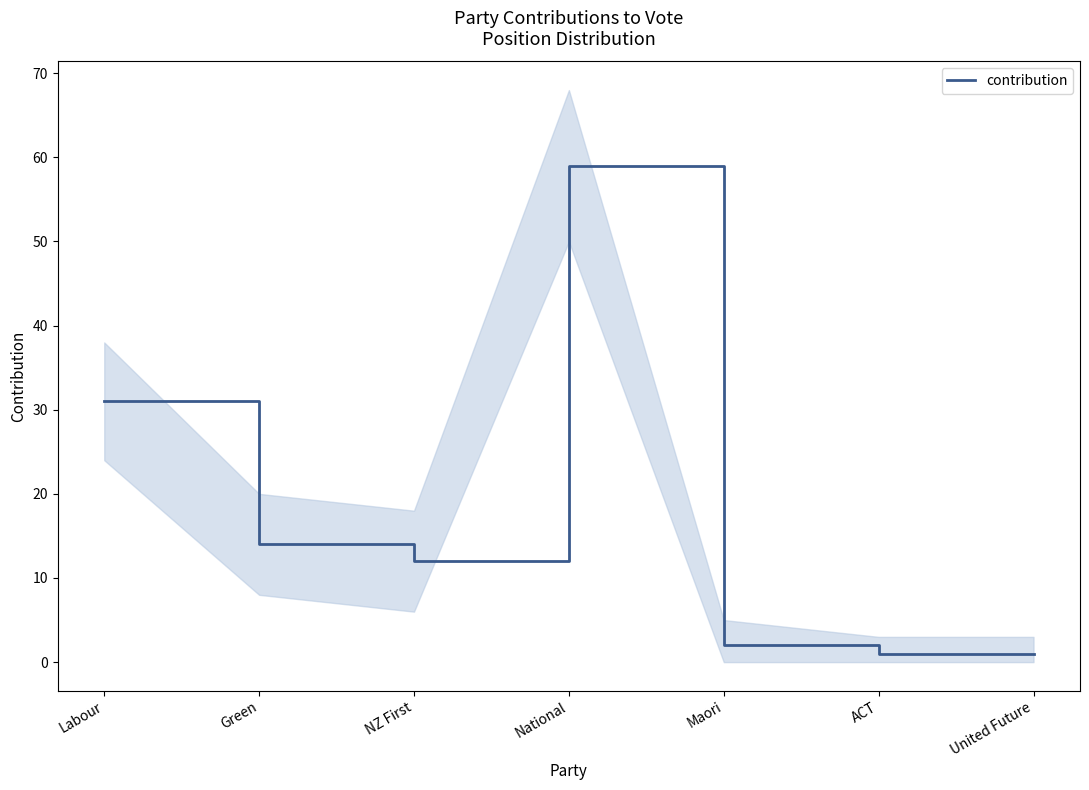

The chart shows a value of 18 at NZ First. True or false?

False